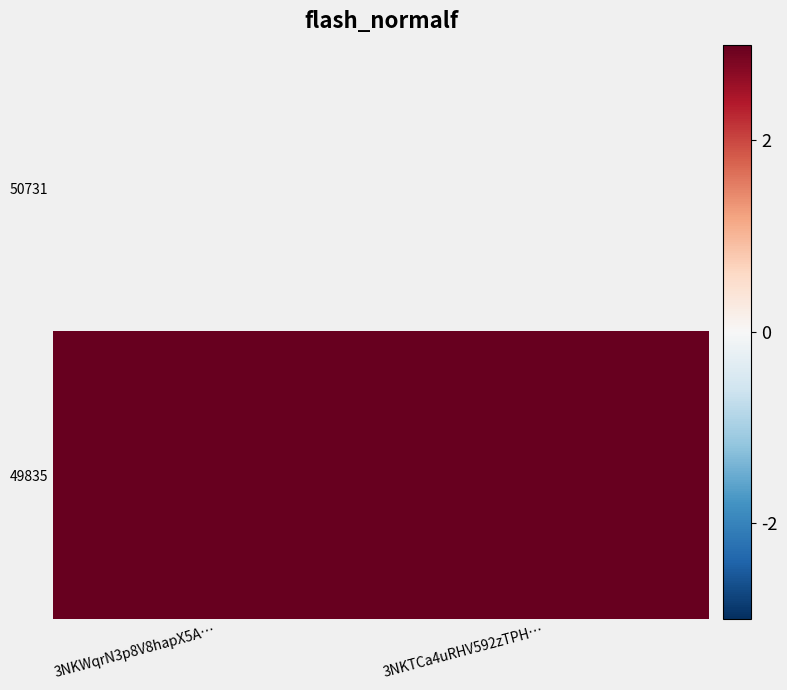

Which has a higher value, 3NKTCa4uRHV592zTPH… or 3NKWqrN3p8V8hapX5A…?

3NKWqrN3p8V8hapX5A…